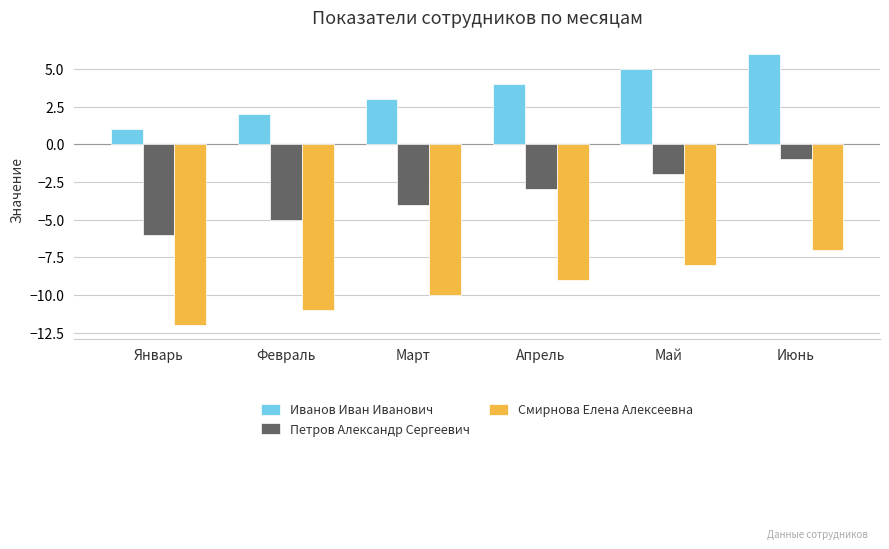

What is the sum of the Иванов Иван Иванович values at Январь and Май?

6